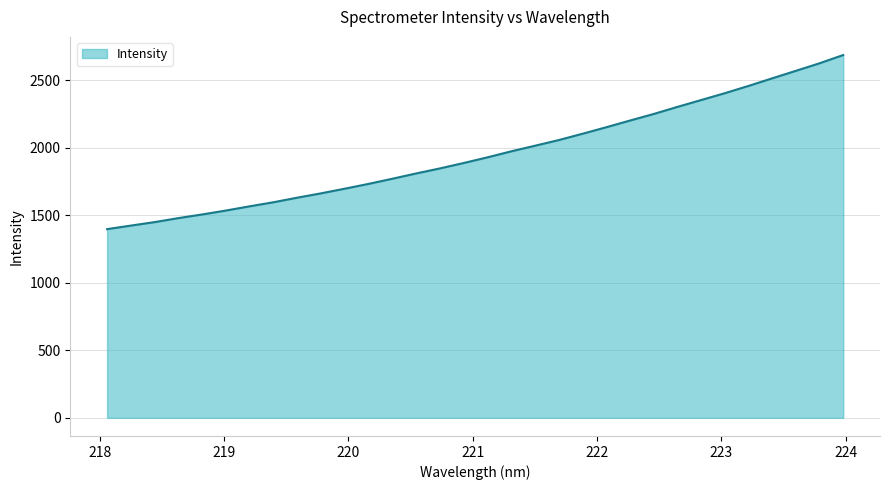

How many lines are shown in the chart?

1